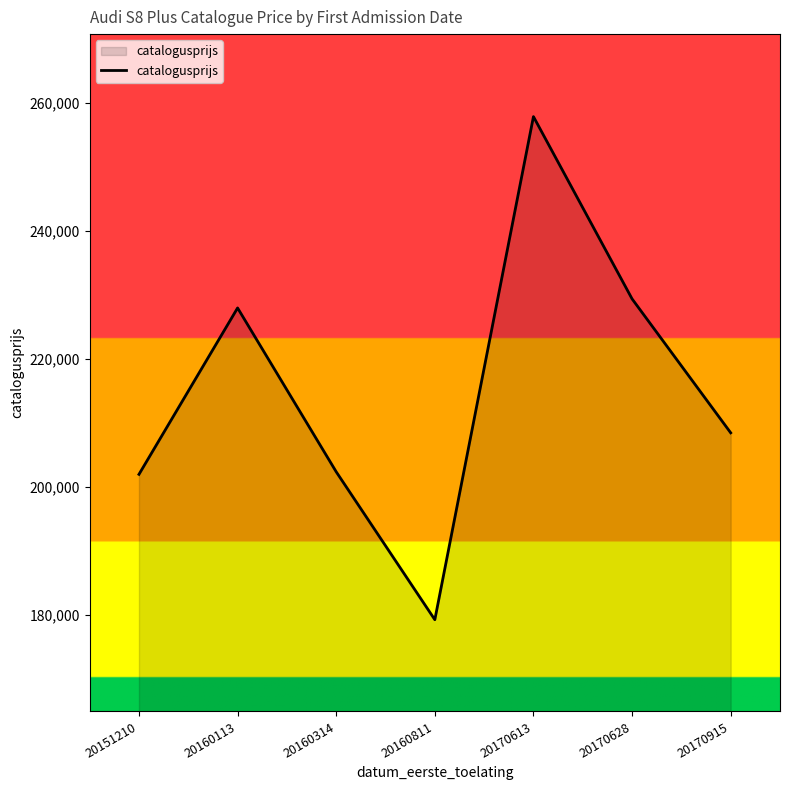

Where is the first local minimum?

20160811